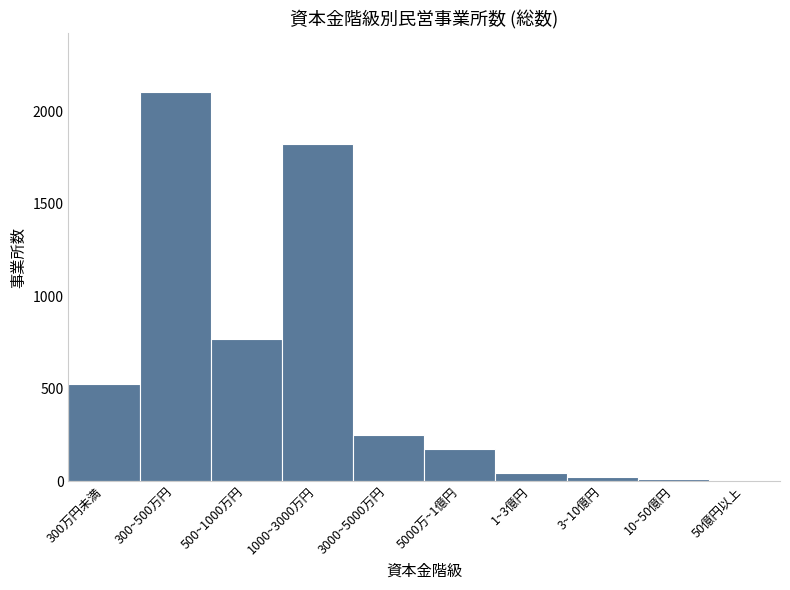

What is the sum of all values?

5720